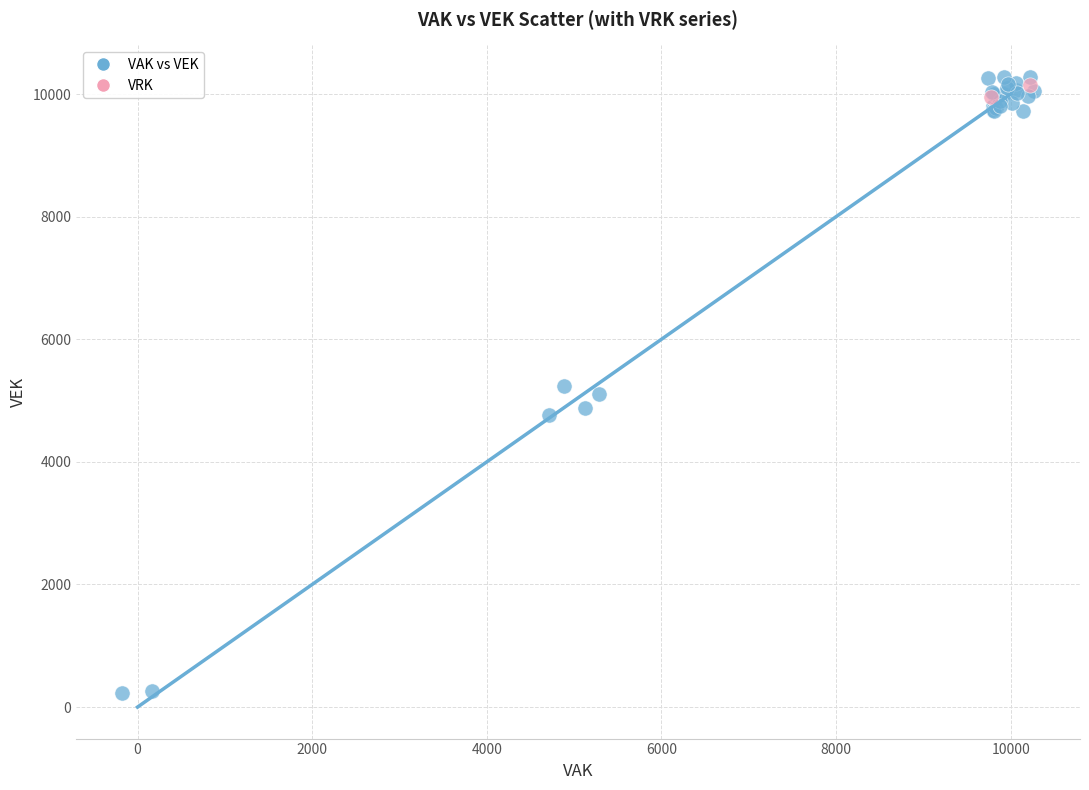

What are all the series names shown in the legend?

VAK vs VEK, VRK